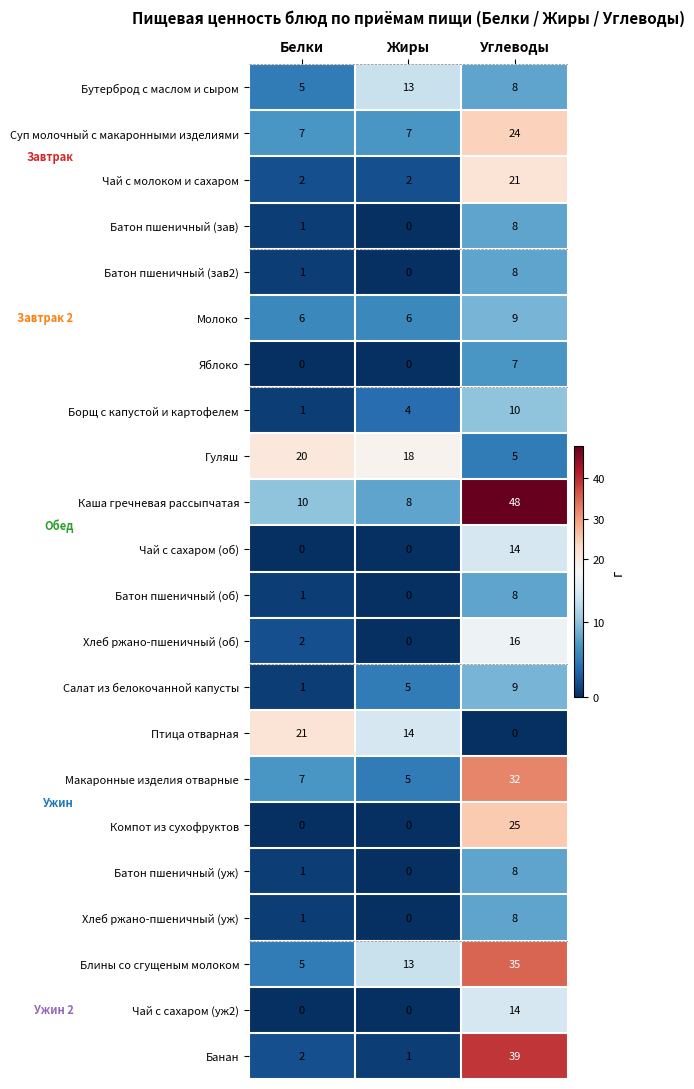

What is the average value of the Чай с сахаром (об) series?

5